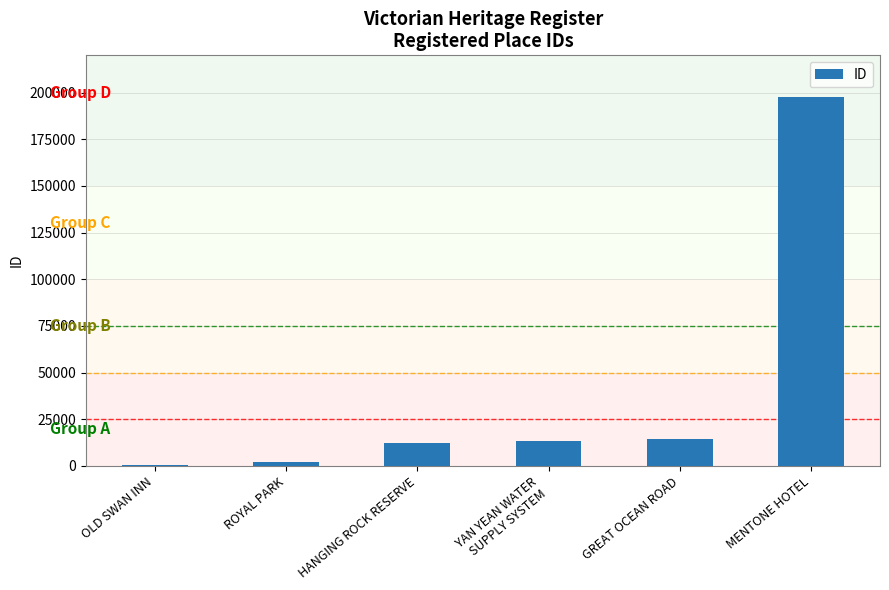

Read the value at YAN YEAN WATER
SUPPLY SYSTEM.

13088